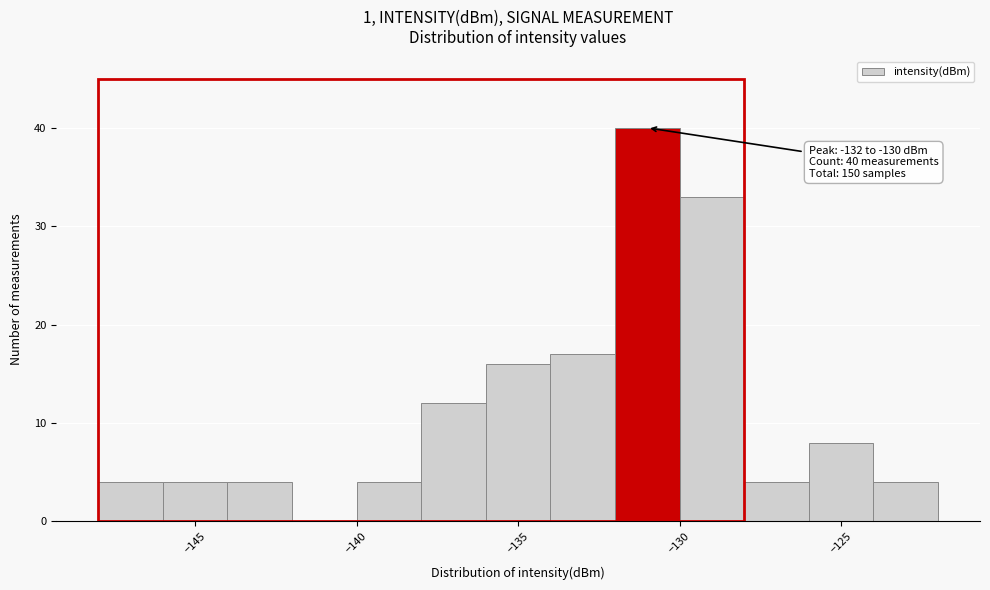

Which range on the x-axis has the tallest bar?

-132 to -130